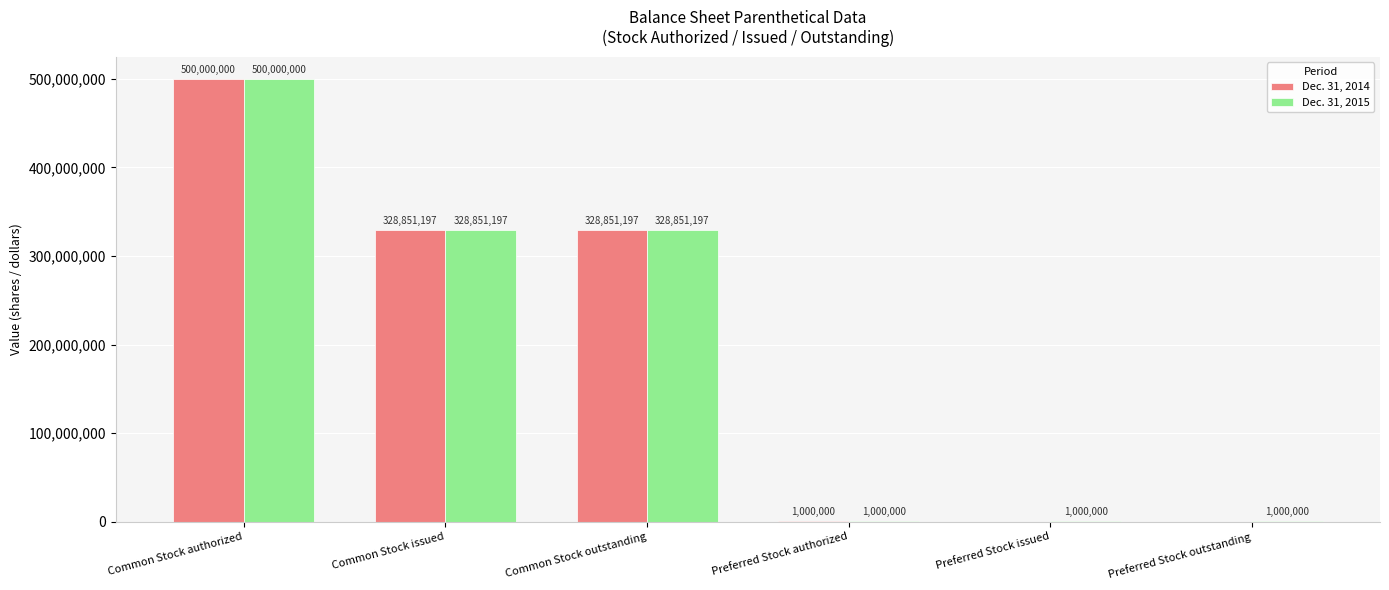

Reading left to right, extract all data points from this chart.

Dec. 31, 2014: 500000000	328851197	328851197	1000000	0	0
Dec. 31, 2015: 500000000	328851197	328851197	1000000	1000000	1000000